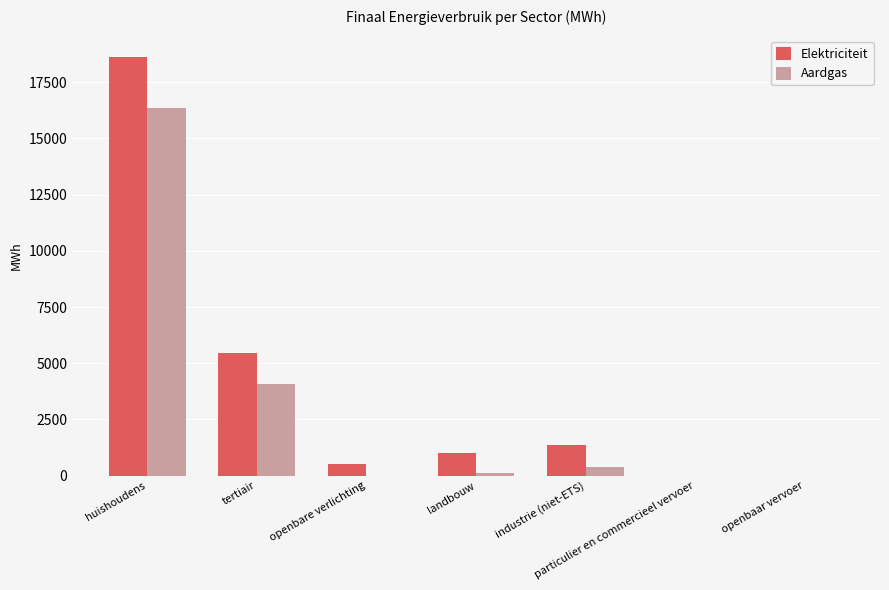

Is the value of Elektriciteit at landbouw greater than the value of Aardgas at huishoudens?

No